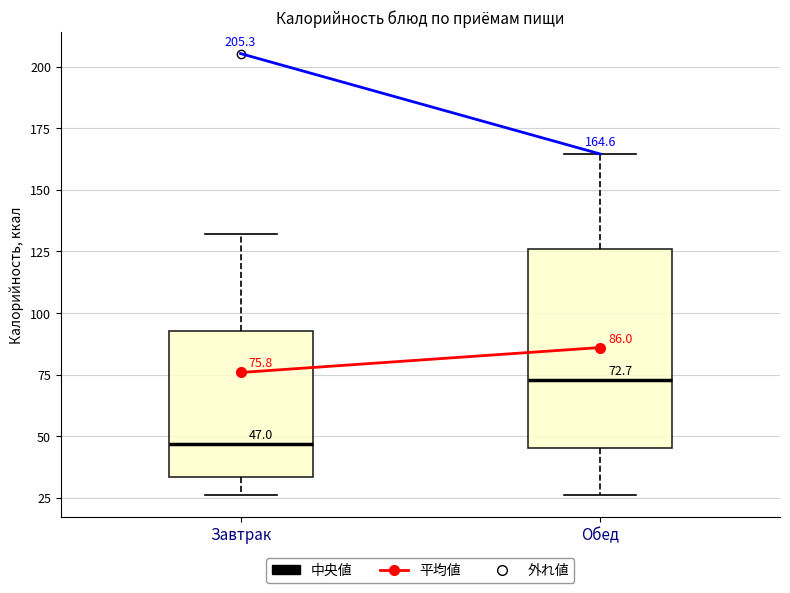

Which box is the tallest, from its lower edge to its upper edge?

Обед